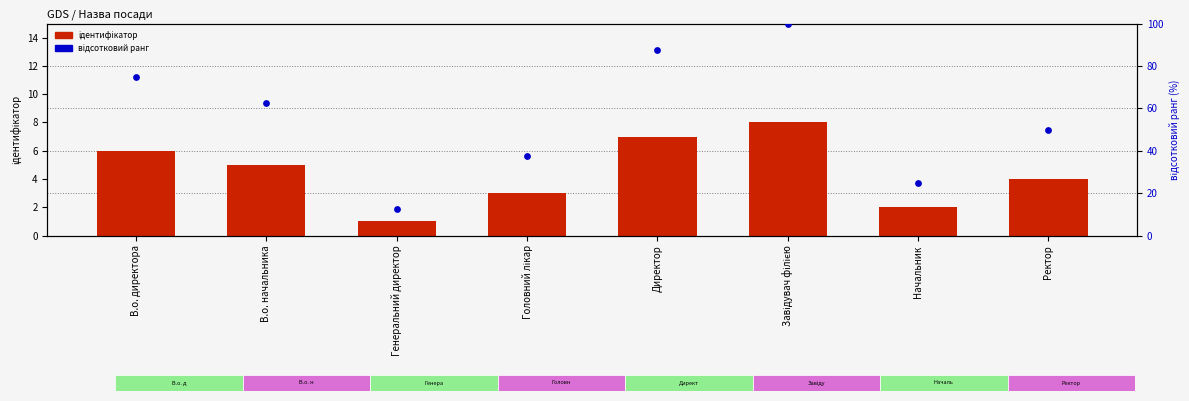

What are all the series names shown in the legend?

ідентифікатор, відсотковий ранг